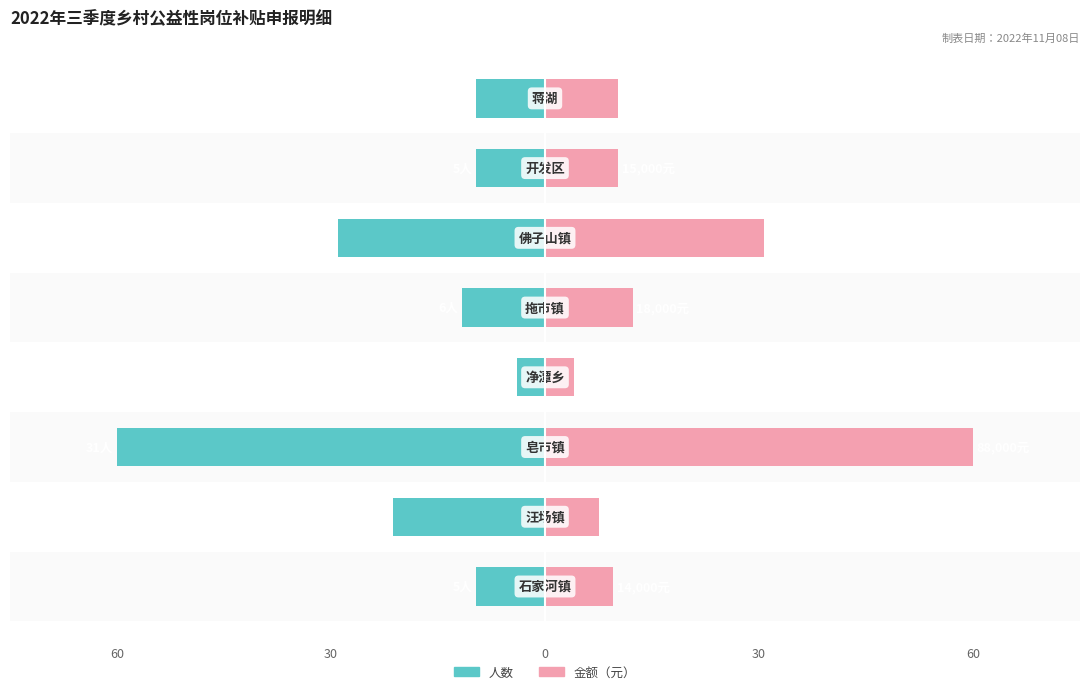

Reading left to right, list all the values displayed in this chart.

人数: -9.7	-21.3	-60.0	-3.9	-11.6	-29.0	-9.7	-9.7
金额（元）: 9.5	7.5	60.0	4.1	12.3	30.7	10.2	10.2